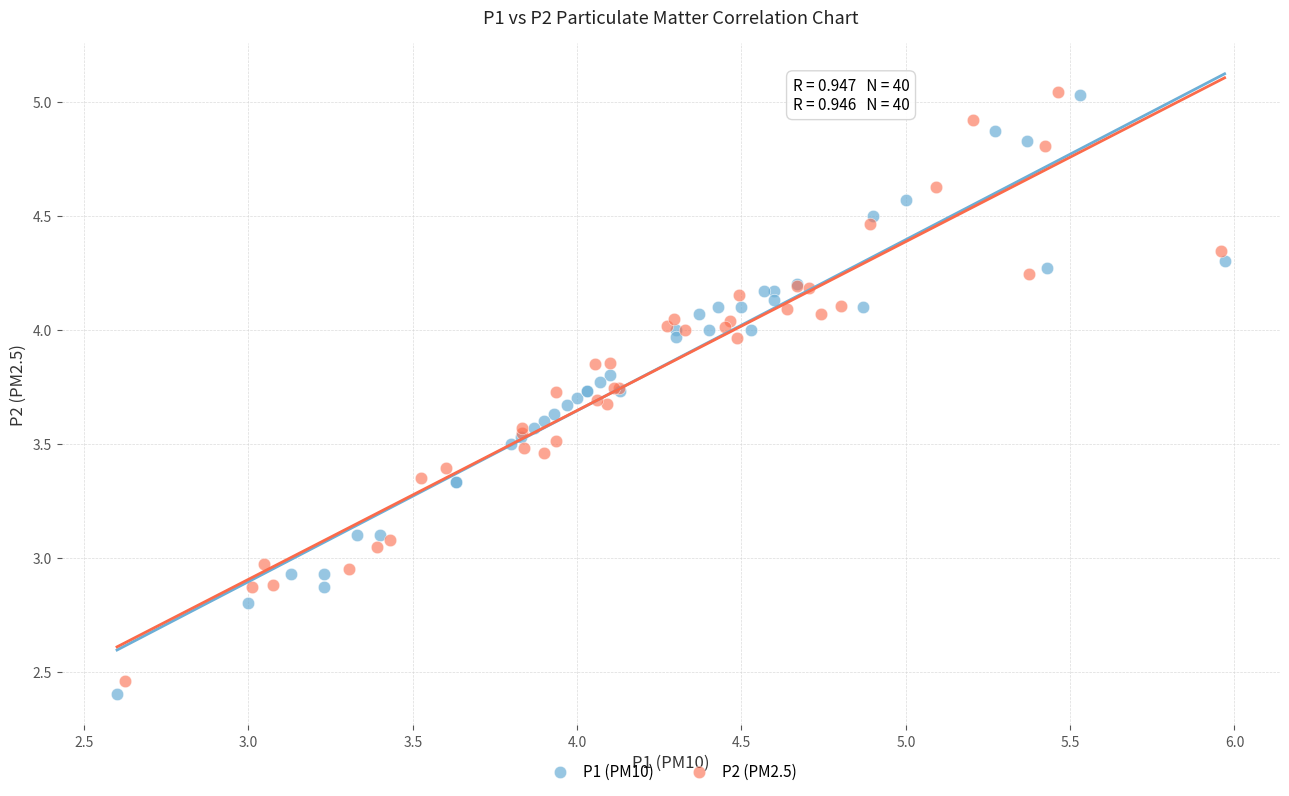

Which series has the widest spread of Y values?

P1 (PM10)